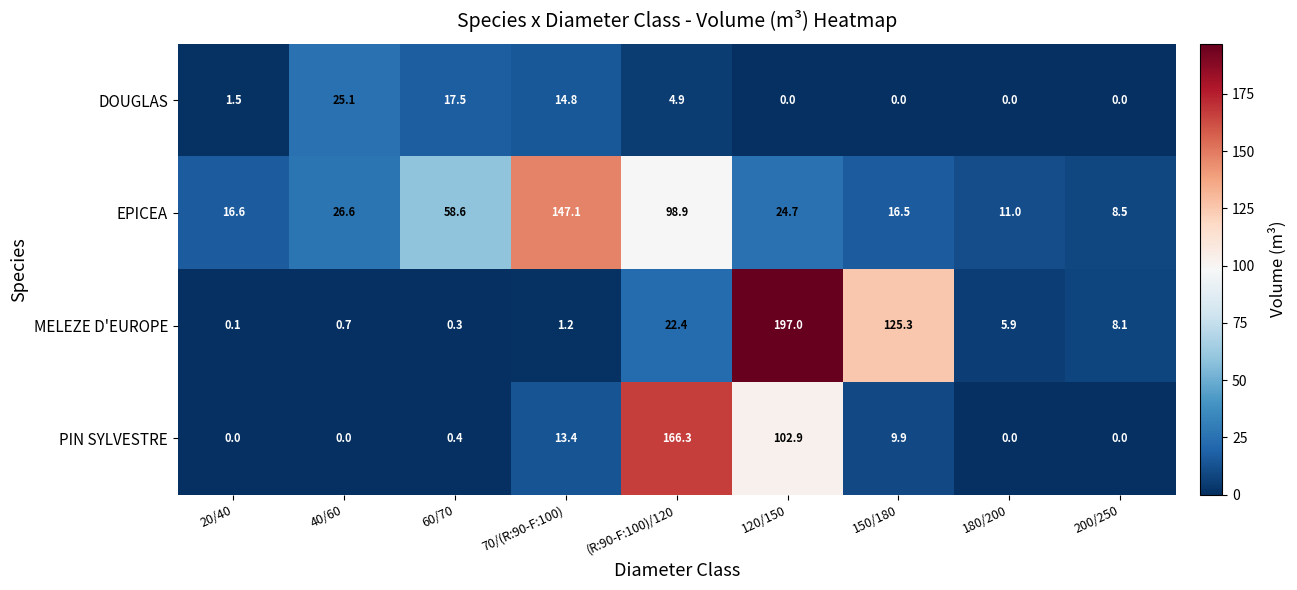

Is it true that EPICEA equals 58.6 at 60/70?

True